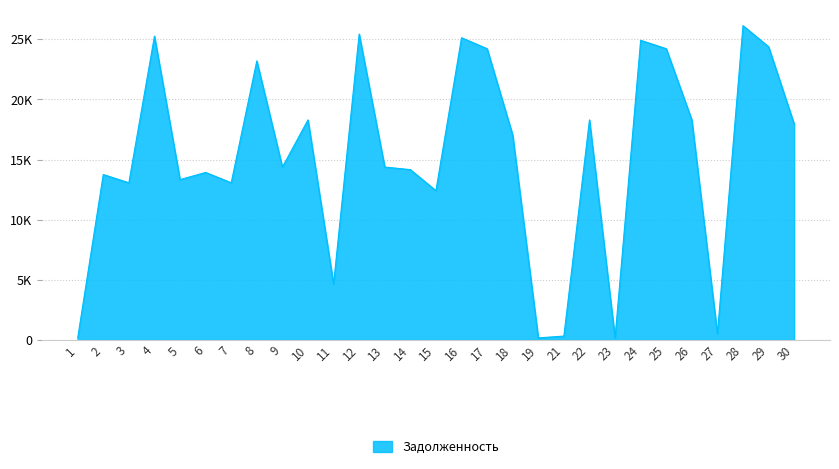

What is the average value?

15216.3